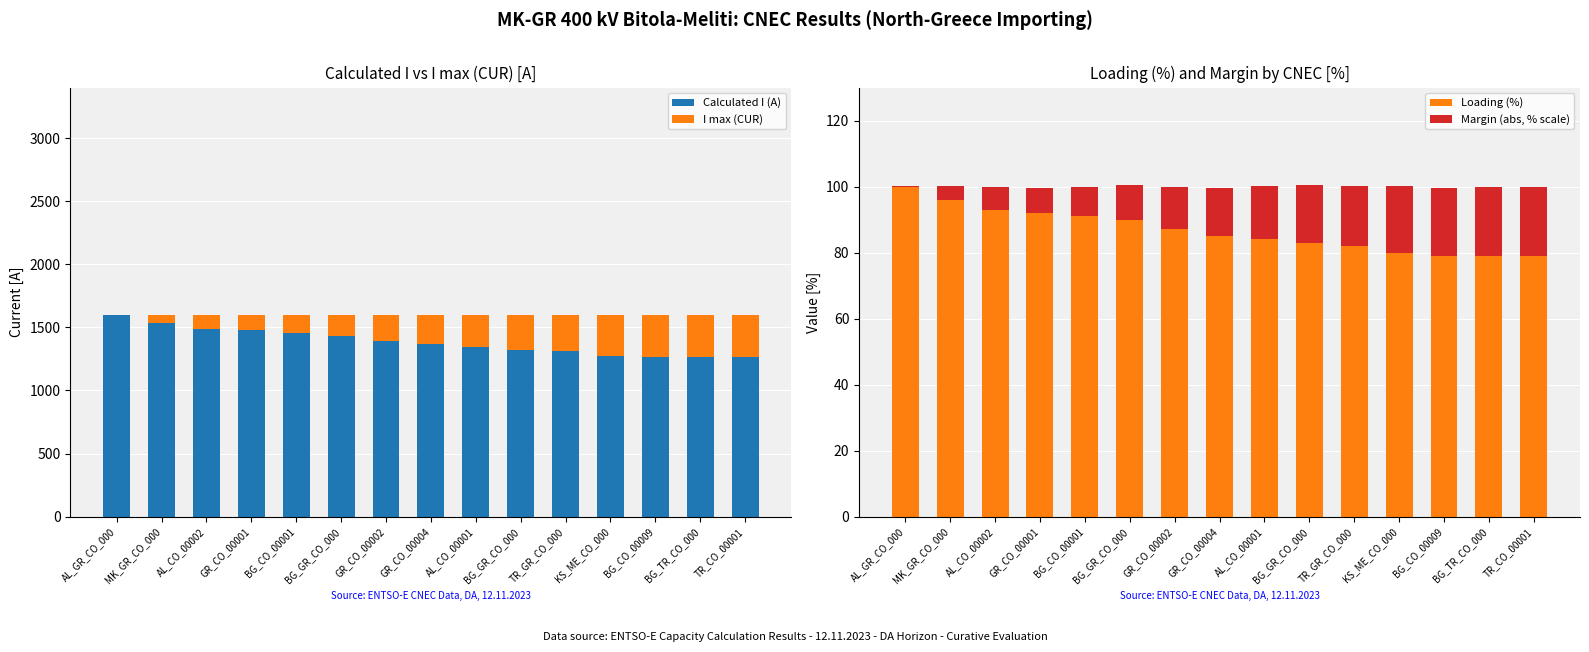

What is the difference between the Loading (%) values at MK_GR_CO_000 and GR_CO_00001?

4.0